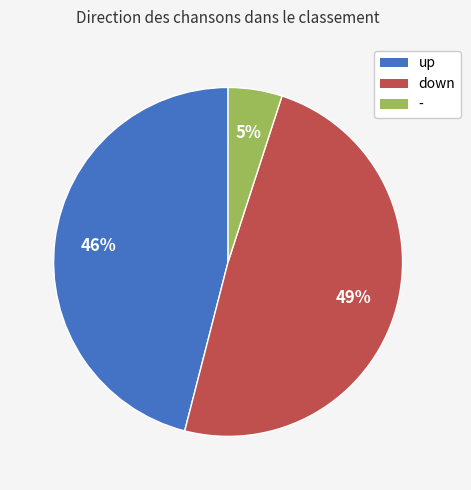

To the nearest percent, what portion does up represent?

46%